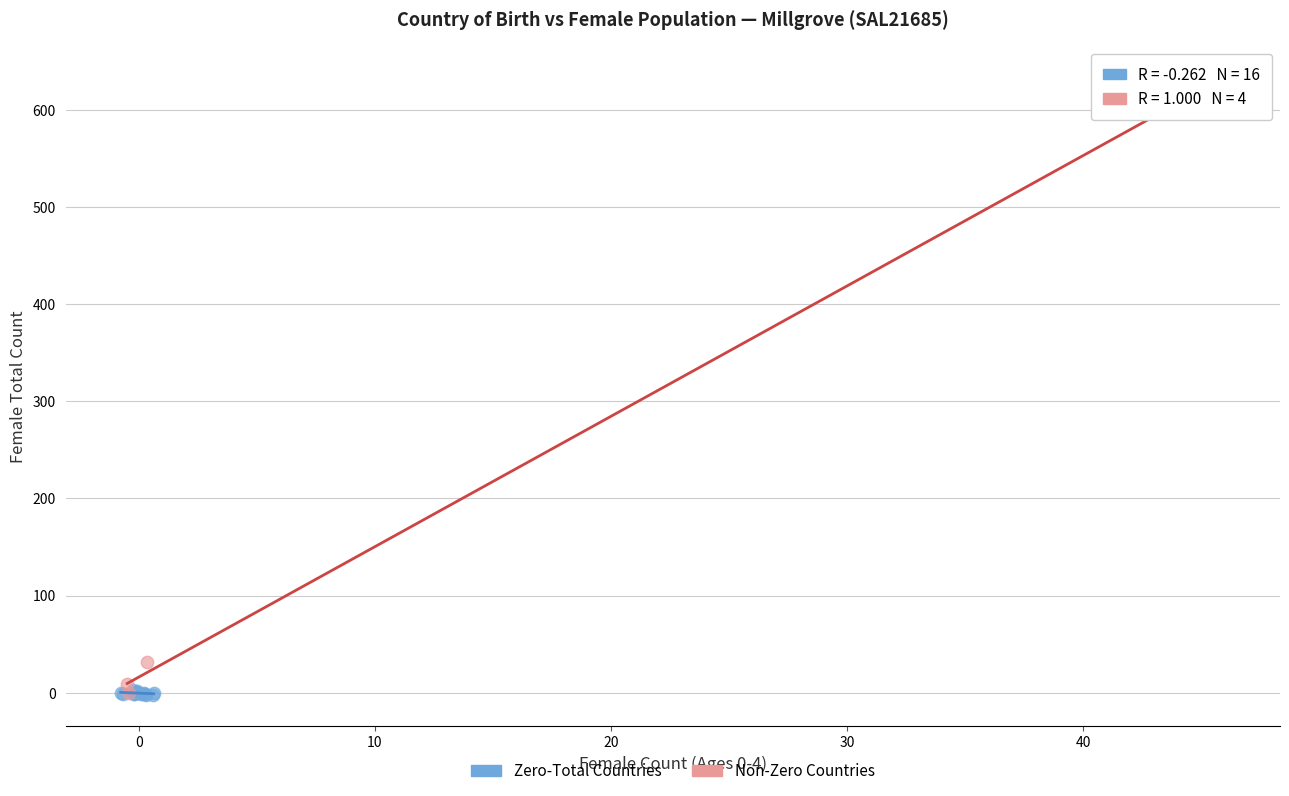

Which series reaches the maximum Y coordinate?

Non-Zero Countries